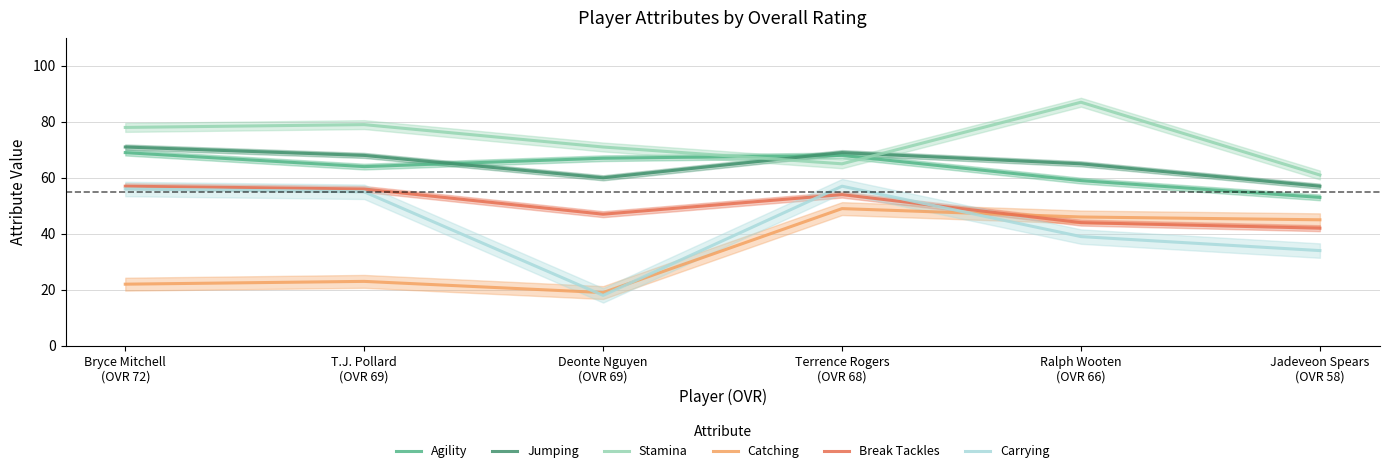

Where is Carrying nearest to the value 37?

Ralph Wooten
(OVR 66)